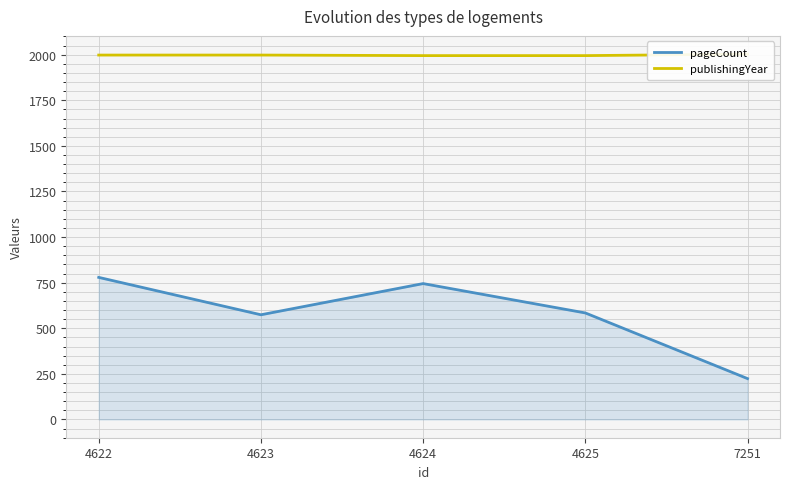

Between 4622 and 4623, which series saw the biggest shift?

pageCount